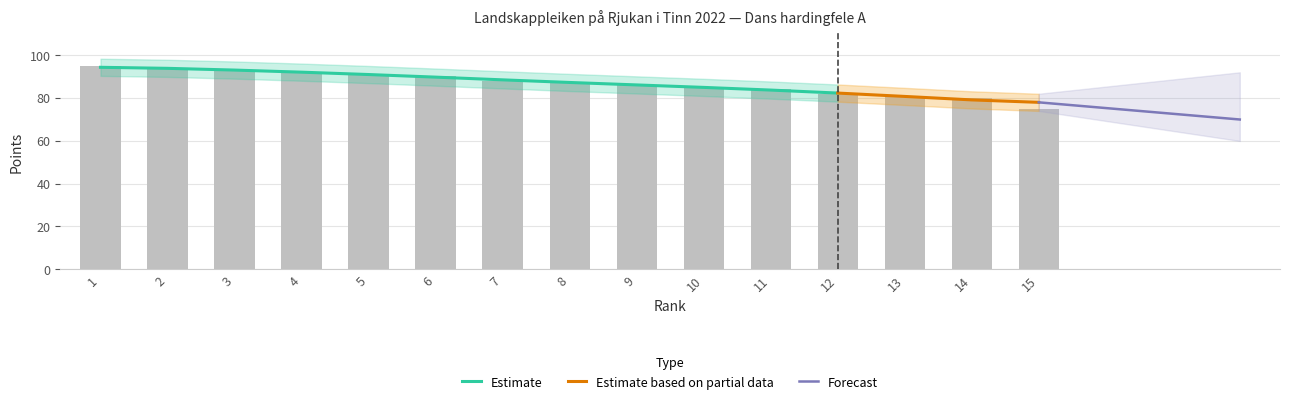

What is the ratio of the value at 7 to the value at 8?

1.0